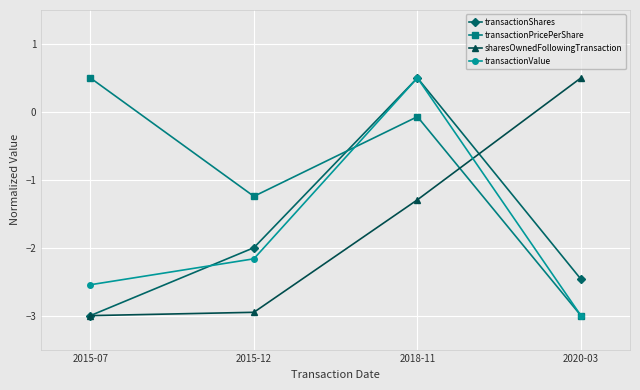

Does the chart have visible grid lines?

Yes